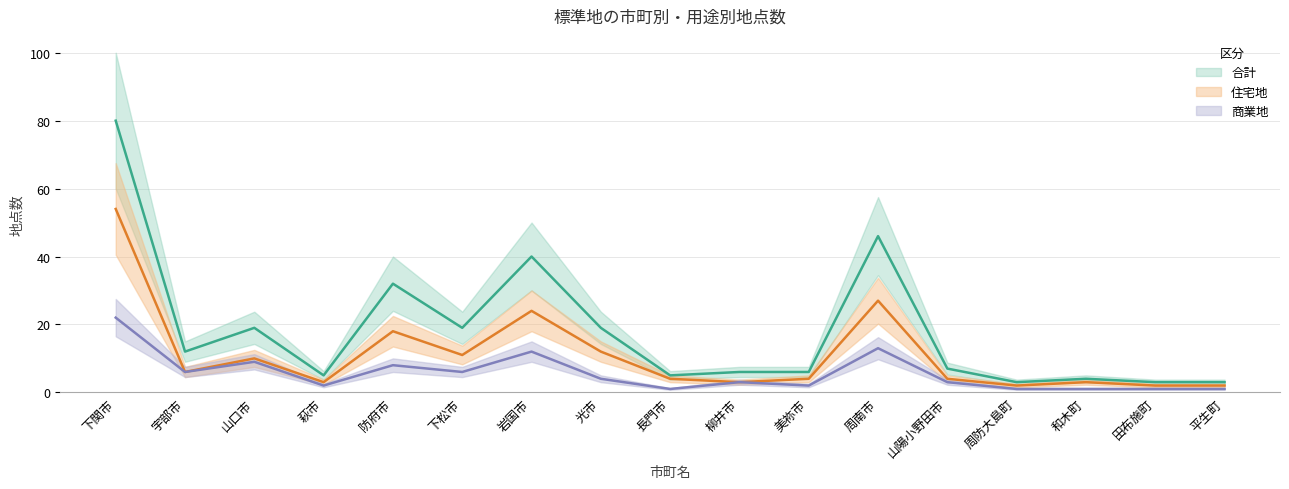

What is the label of the 11th point from the right?

岩国市